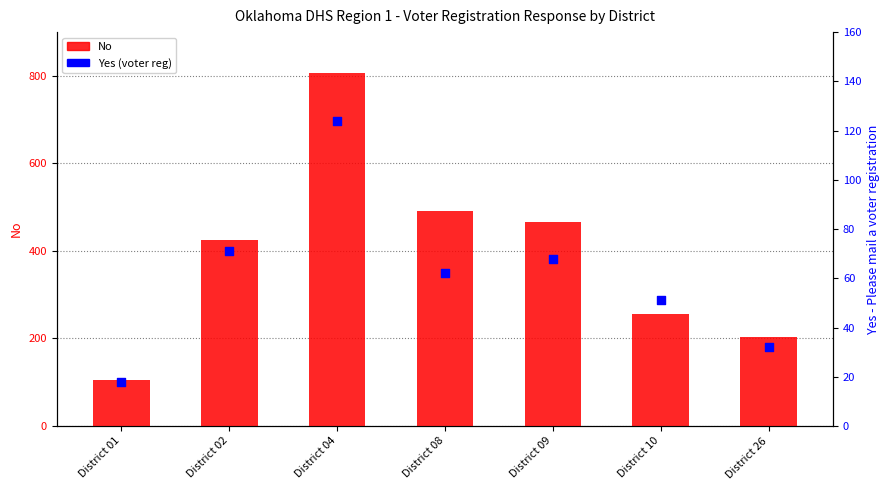

What are all the series names shown in the legend?

No, Yes (voter reg)